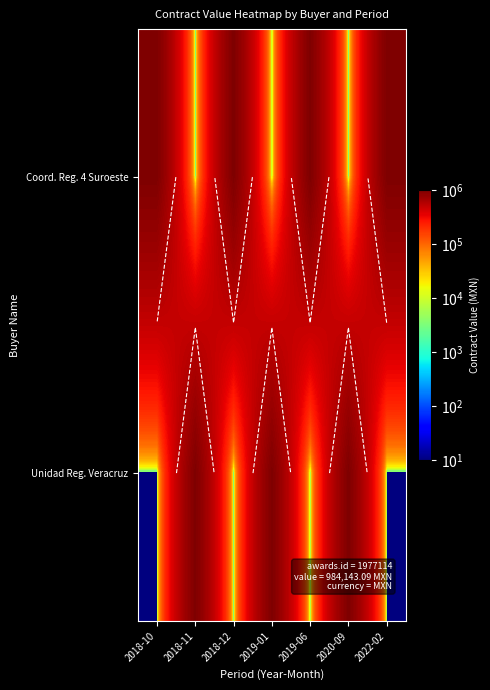

How many categories are shown in the chart?

7